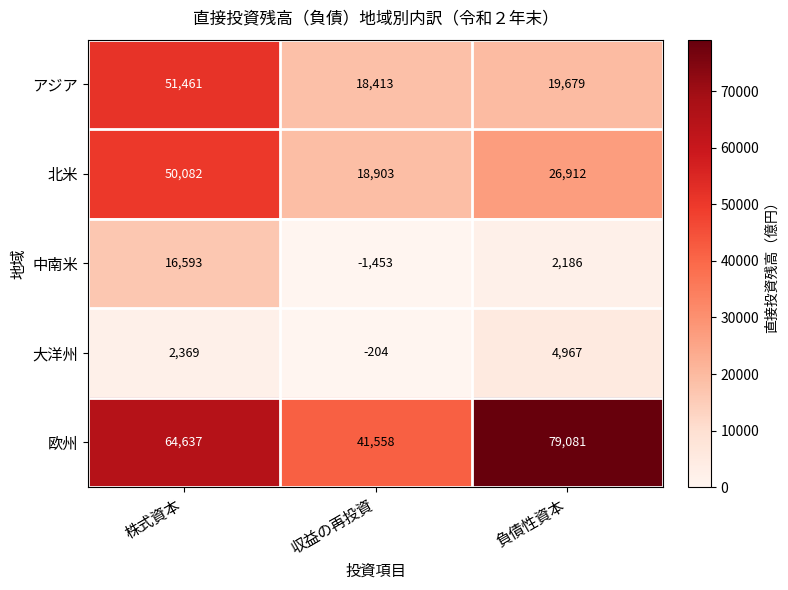

Reading right to left, list all the values displayed in this chart.

アジア: 負債性資本=19679	収益の再投資=18413	株式資本=51461
北米: 負債性資本=26912	収益の再投資=18903	株式資本=50082
中南米: 負債性資本=2186	収益の再投資=-1453	株式資本=16593
大洋州: 負債性資本=4967	収益の再投資=-204	株式資本=2369
欧州: 負債性資本=79081	収益の再投資=41558	株式資本=64637